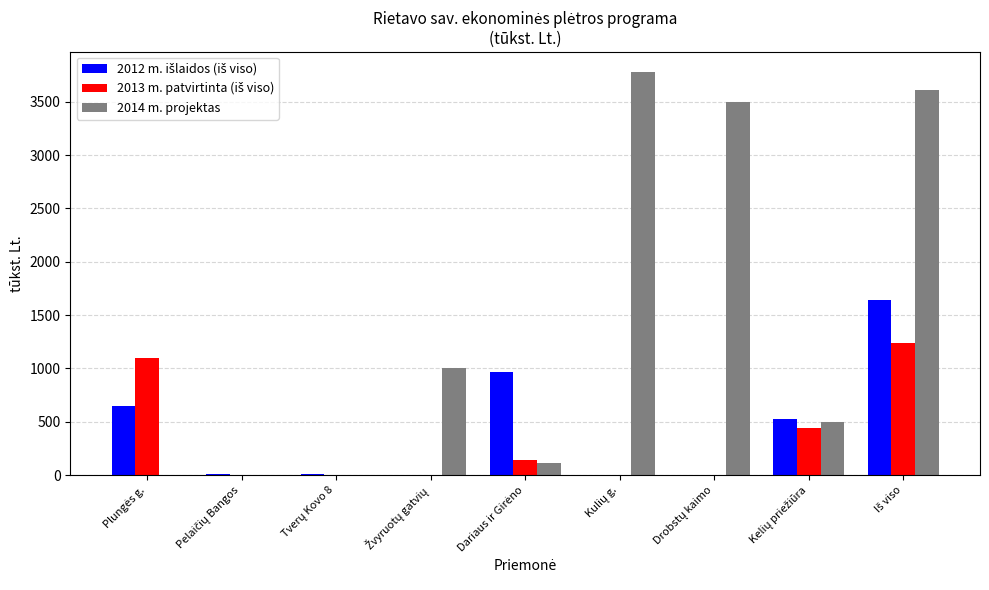

Which series has the largest total across all categories?

2014 m. projektas